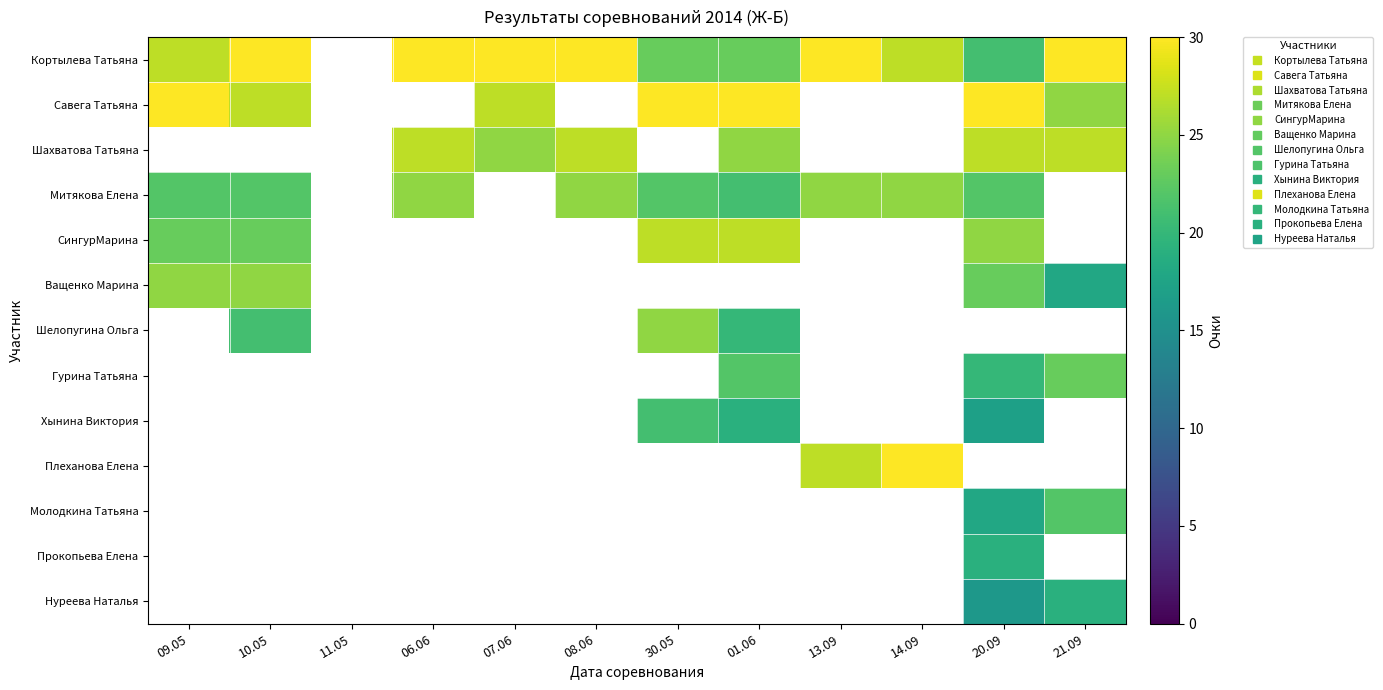

The value of Кортылева Татьяна at 10.05 is 42.6. True or false?

False